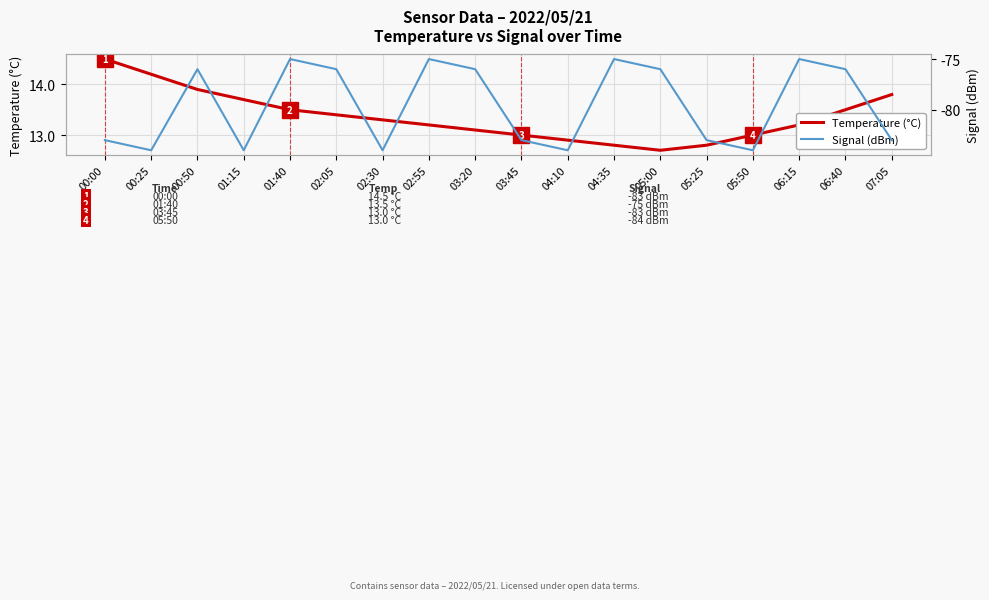

Rank the series by their maximum value, from highest to lowest.

Temperature (°C), Signal (dBm)